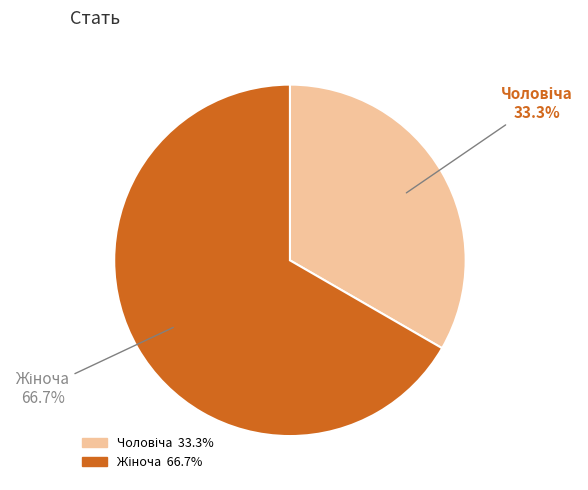

How much of the chart is everything except Жіноча?

33.3%